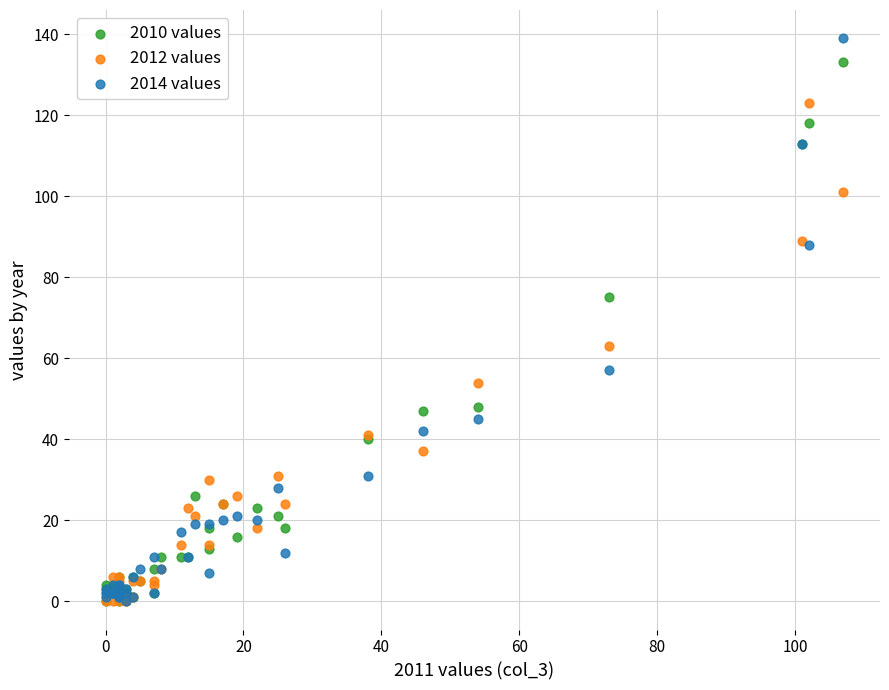

Which series has the largest Y range (max minus min)?

2014 values